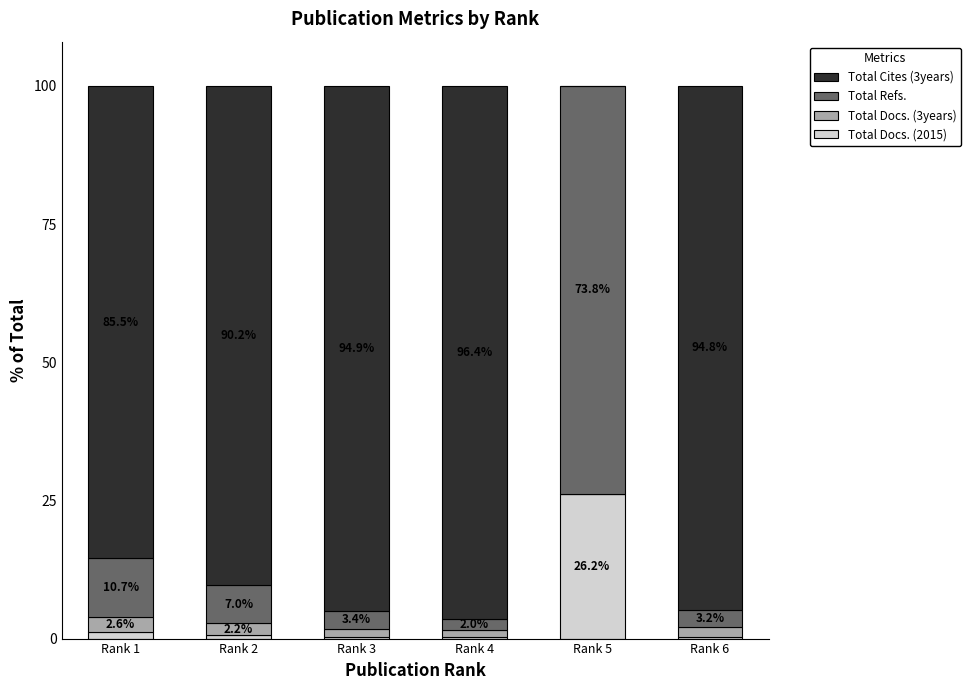

What value does the Total Docs. (2015) series have at Rank 5?

26.2